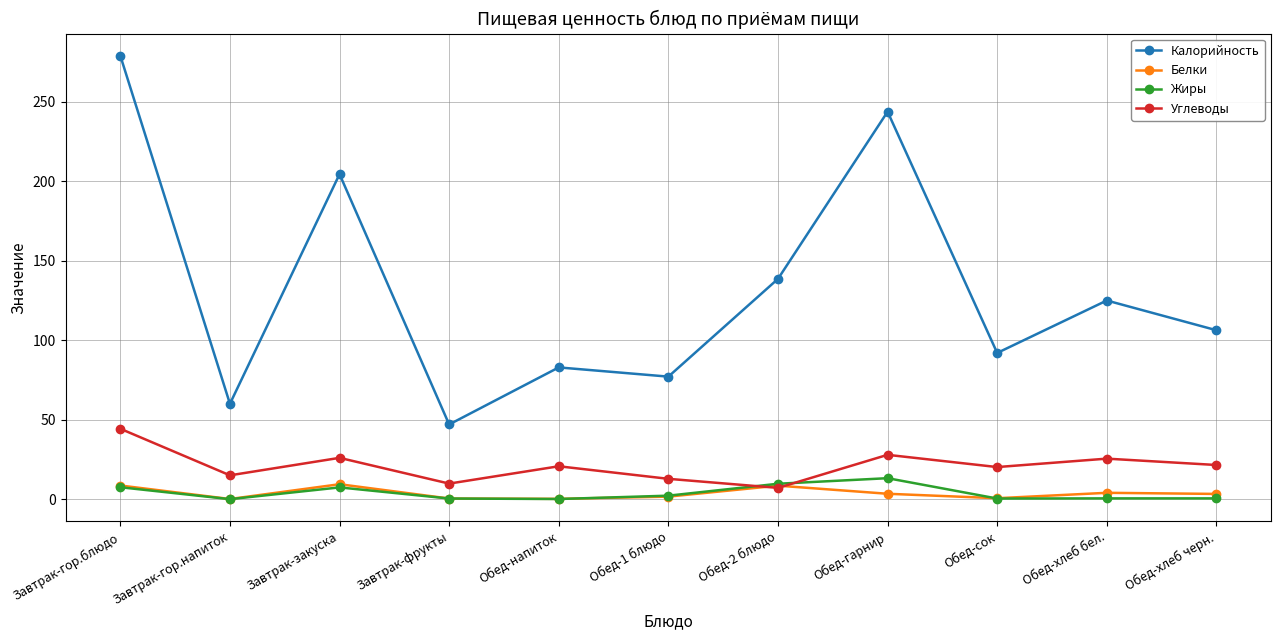

What is the difference between the Белки values at Завтрак-закуска and Обед-сок?

8.8